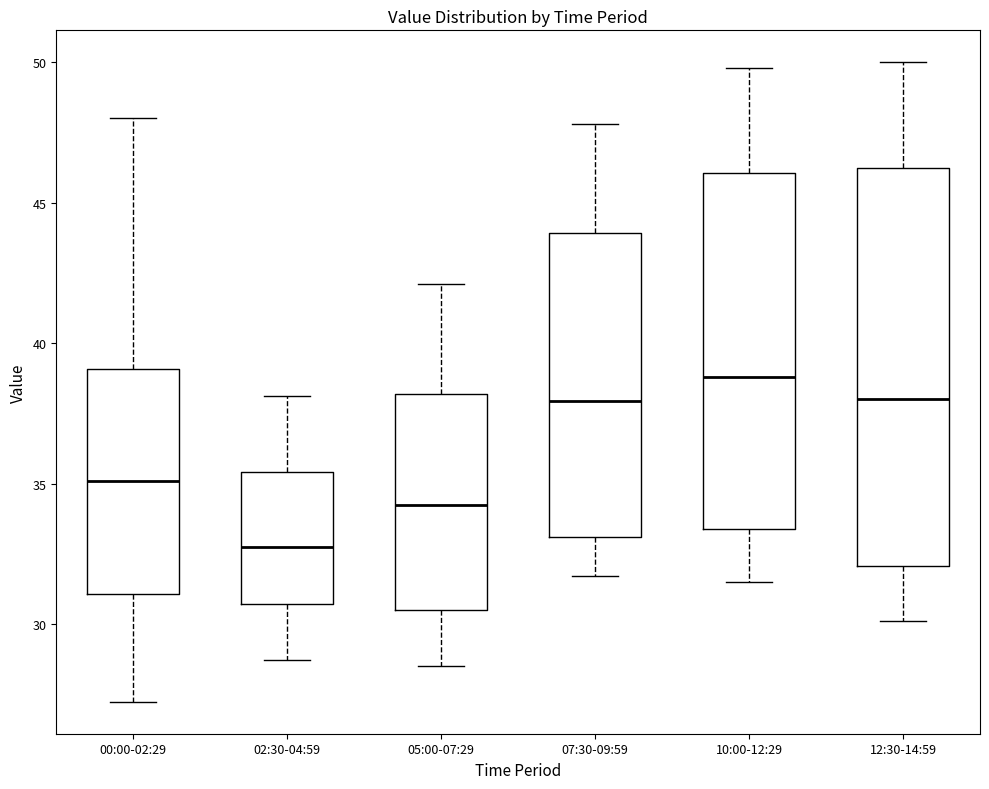

Reading left to right, read every box against the y-axis: the position of its median line, the range the box covers, and the ends of its whiskers. The values are not printed on the chart, so give them approximately, as read against the axis.

00:00-02:29: median 35.0, box 31.0 to 39.0, whiskers 27.0 to 48.0
02:30-04:59: median 33.0, box 30.5 to 35.5, whiskers 28.5 to 38.0
05:00-07:29: median 34.5, box 30.5 to 38.0, whiskers 28.5 to 42.0
07:30-09:59: median 38.0, box 33.0 to 44.0, whiskers 31.5 to 48.0
10:00-12:29: median 39.0, box 33.5 to 46.0, whiskers 31.5 to 50.0
12:30-14:59: median 38.0, box 32.0 to 46.0, whiskers 30.0 to 50.0